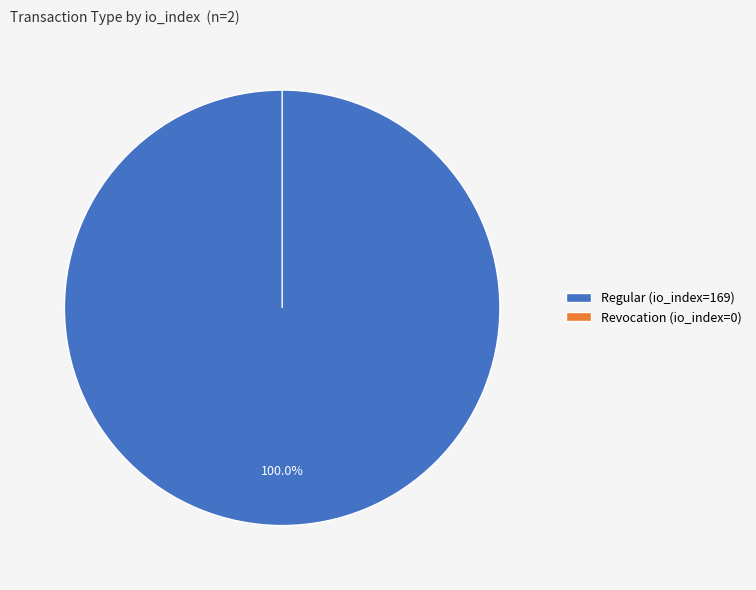

What percentage do Revocation (io_index=0) and Regular (io_index=169) together represent?

100.0%